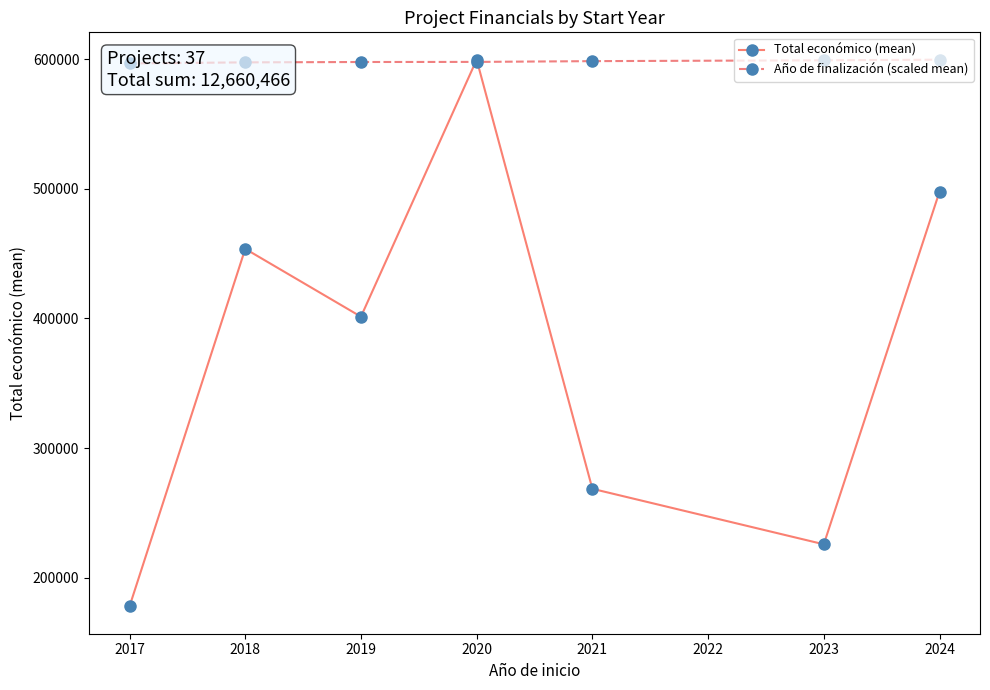

The value of Total económico (mean) at 2019 is 666453.0. True or false?

False